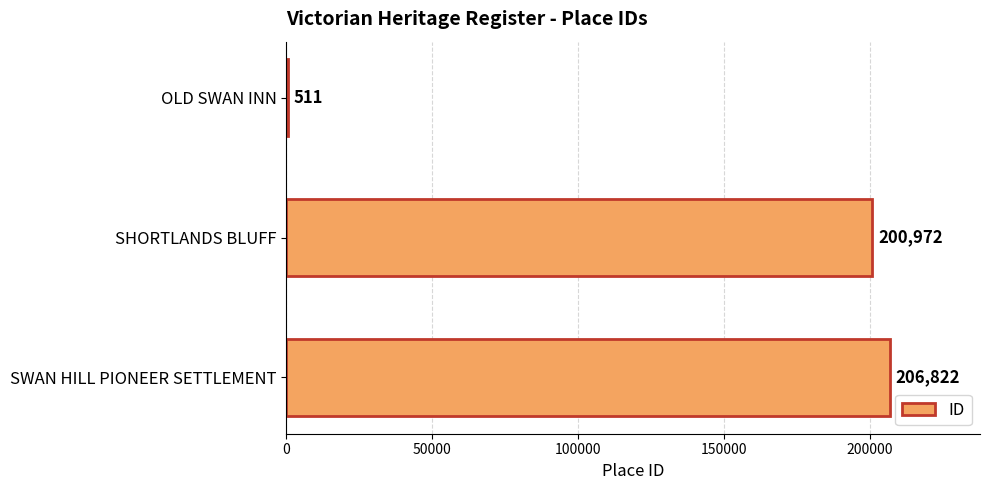

Which has a higher value, SWAN HILL PIONEER SETTLEMENT or OLD SWAN INN?

SWAN HILL PIONEER SETTLEMENT